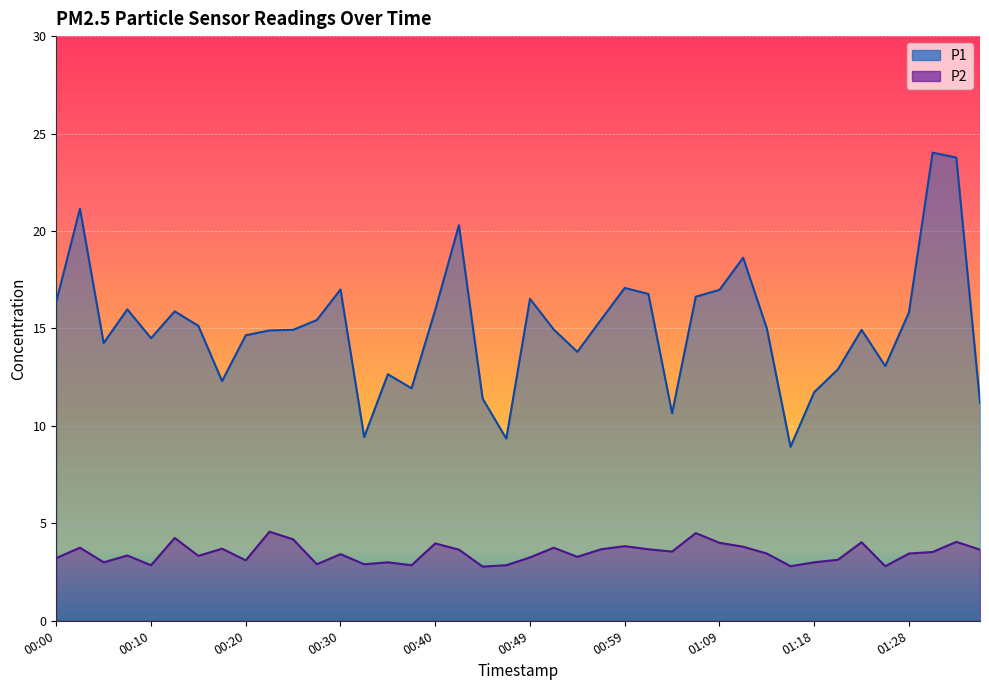

True or false: P1 and P2 cross at least once.

False